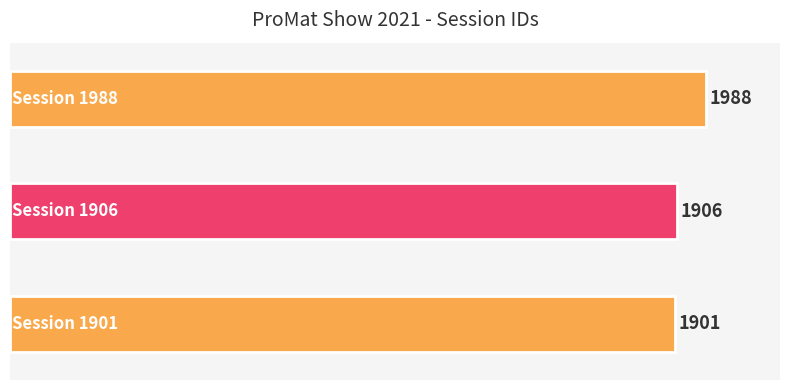

Approximately how many times larger is the value at Session 1901 compared to Session 1988?

1.0